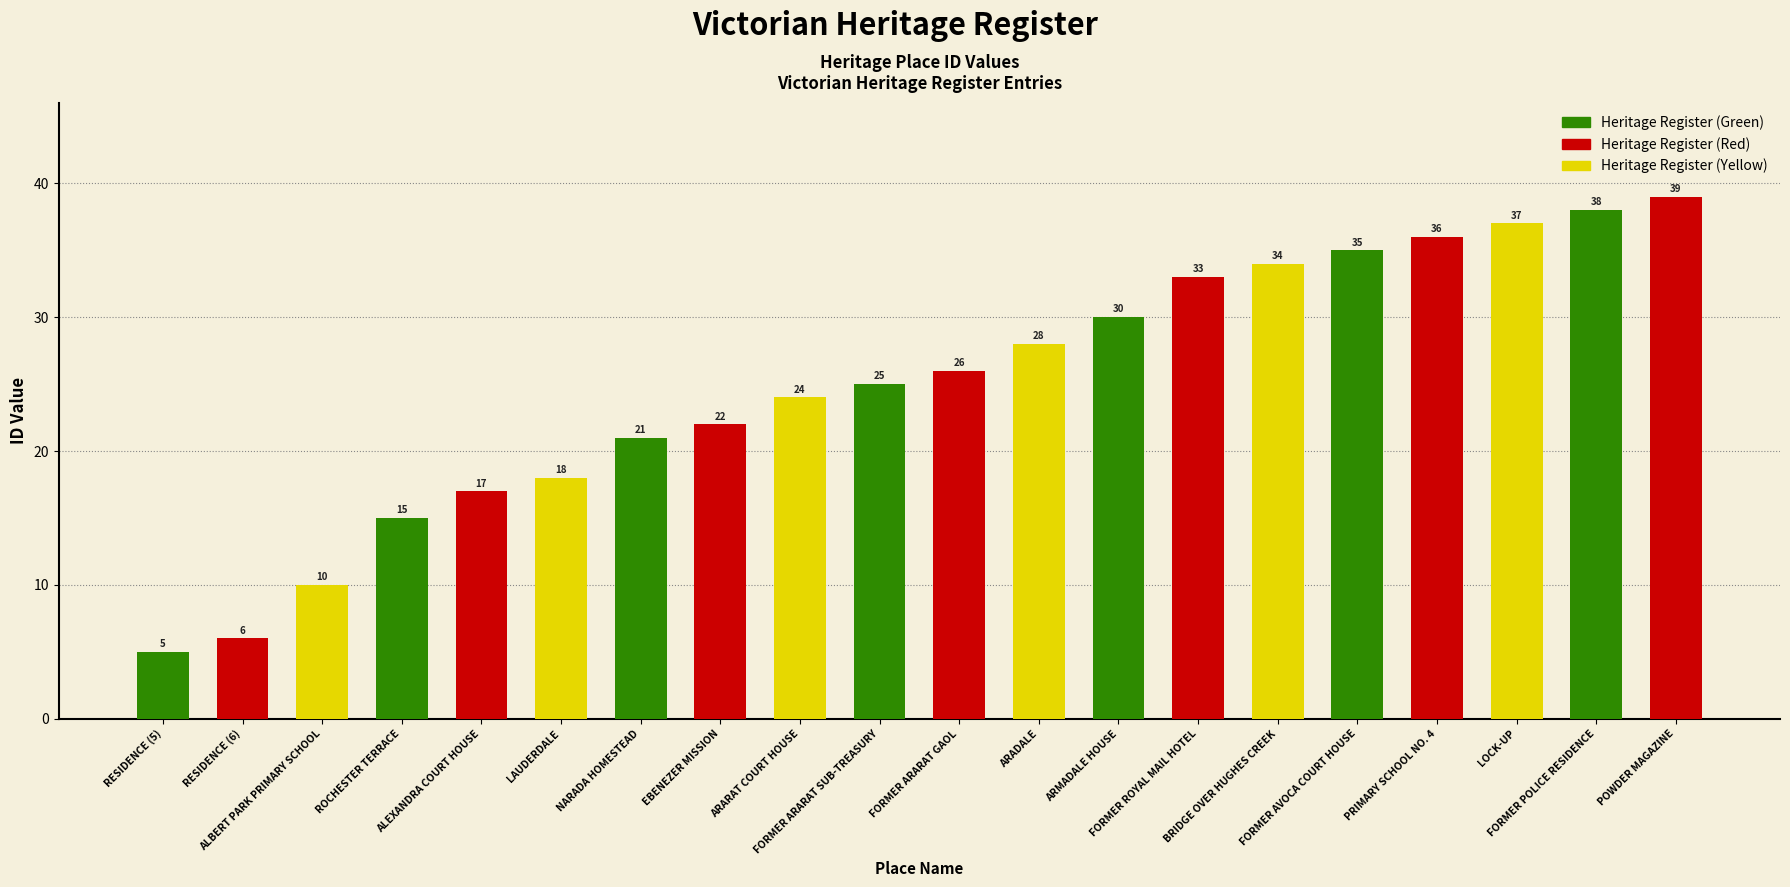

Rank the categories by value from lowest to highest.

RESIDENCE (5), RESIDENCE (6), ALBERT PARK PRIMARY SCHOOL, ROCHESTER TERRACE, ALEXANDRA COURT HOUSE, LAUDERDALE, NARADA HOMESTEAD, EBENEZER MISSION, ARARAT COURT HOUSE, FORMER ARARAT SUB-TREASURY, FORMER ARARAT GAOL, ARADALE, ARMADALE HOUSE, FORMER ROYAL MAIL HOTEL, BRIDGE OVER HUGHES CREEK, FORMER AVOCA COURT HOUSE, PRIMARY SCHOOL NO. 4, LOCK-UP, FORMER POLICE RESIDENCE, POWDER MAGAZINE